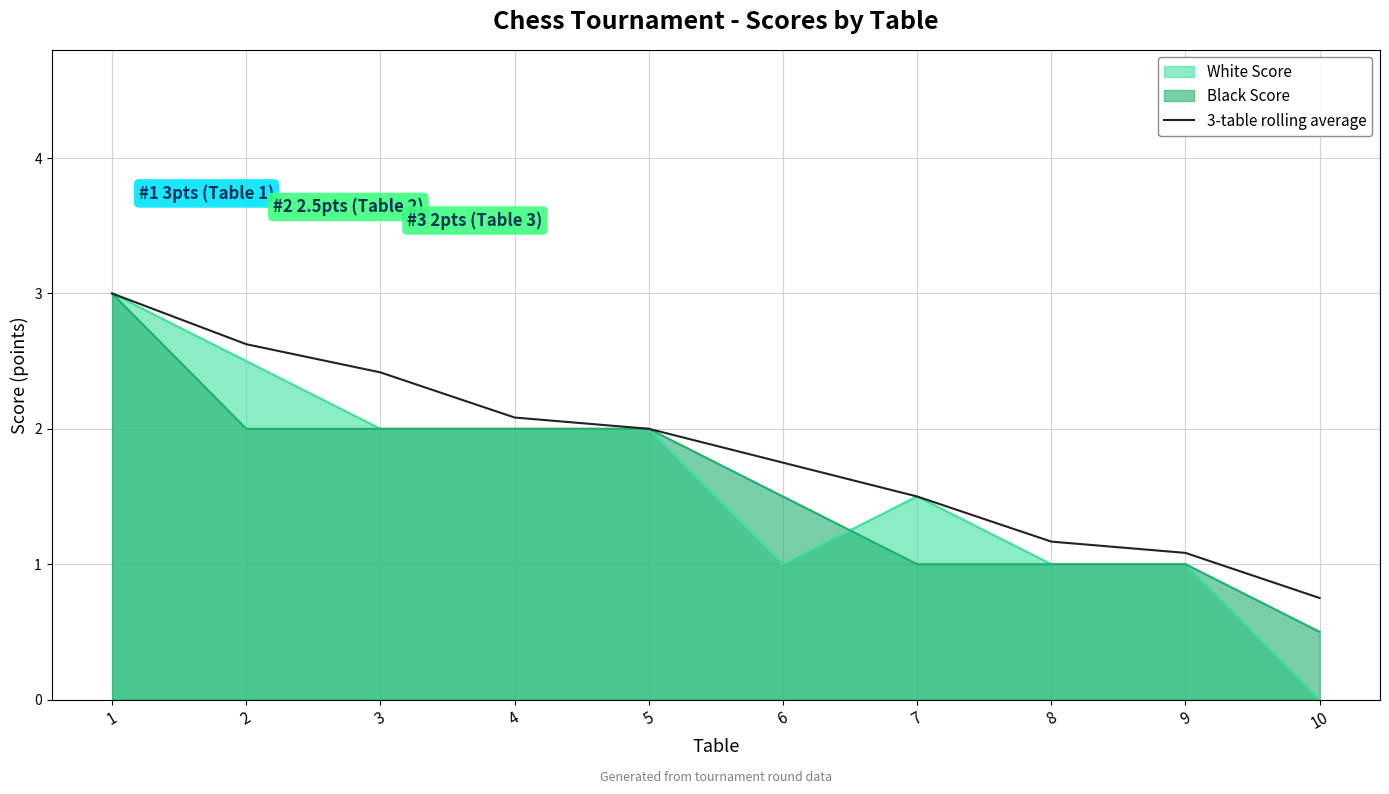

What is the smallest value displayed?

0.0